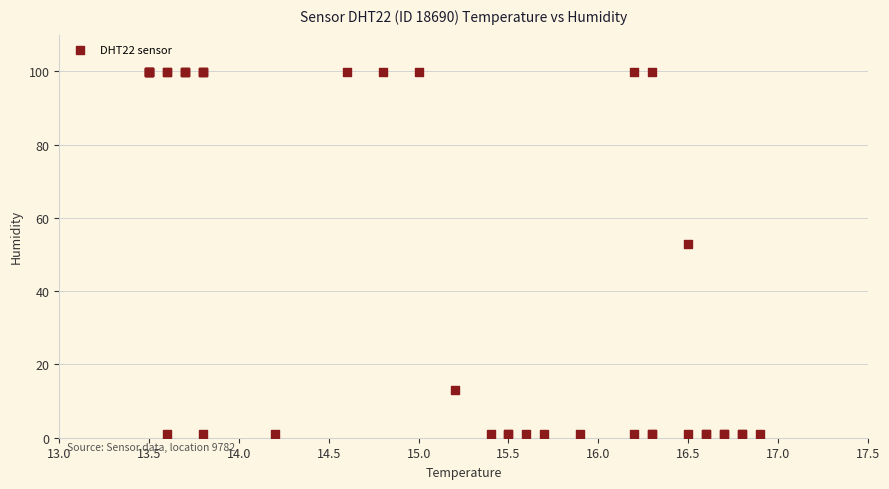

What Y value in the scatter plot is closest to 50?

52.8